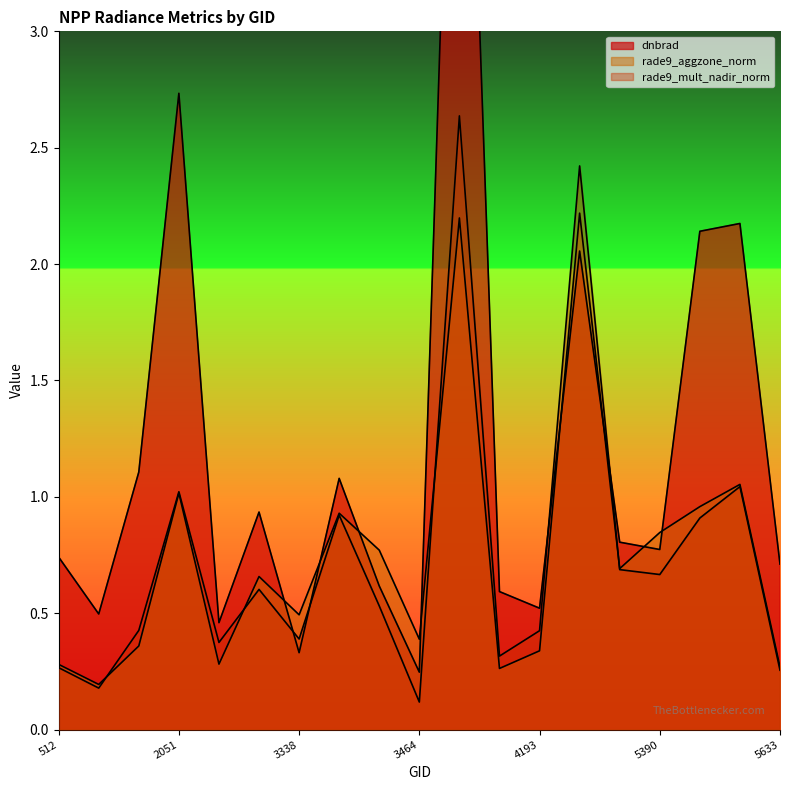

What is the average value of the dnbrad series?

1.3